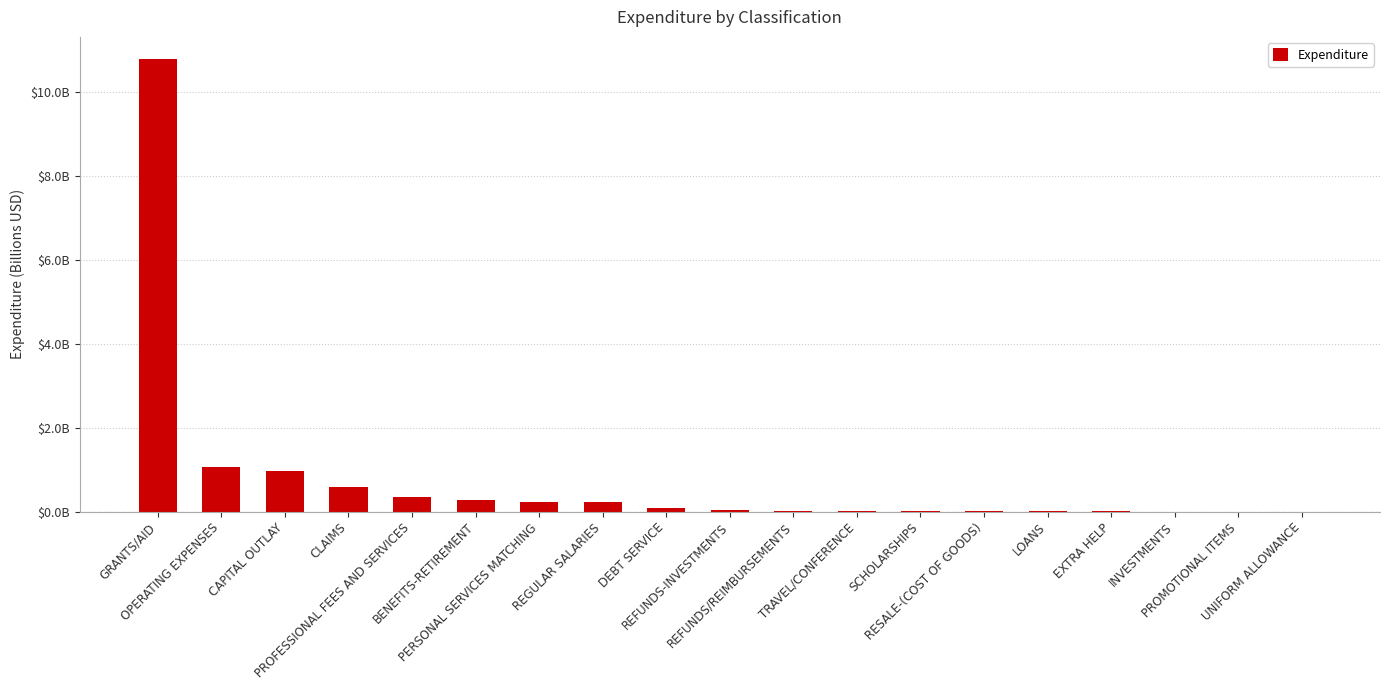

Between EXTRA HELP and TRAVEL/CONFERENCE, which is larger?

TRAVEL/CONFERENCE